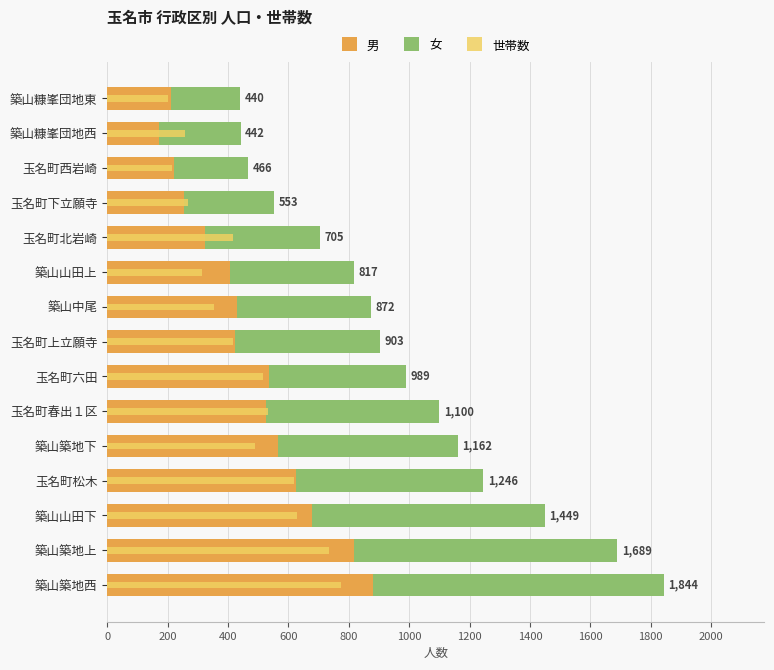

What value does the 女 series have at 玉名町松木, to the nearest 50?

600